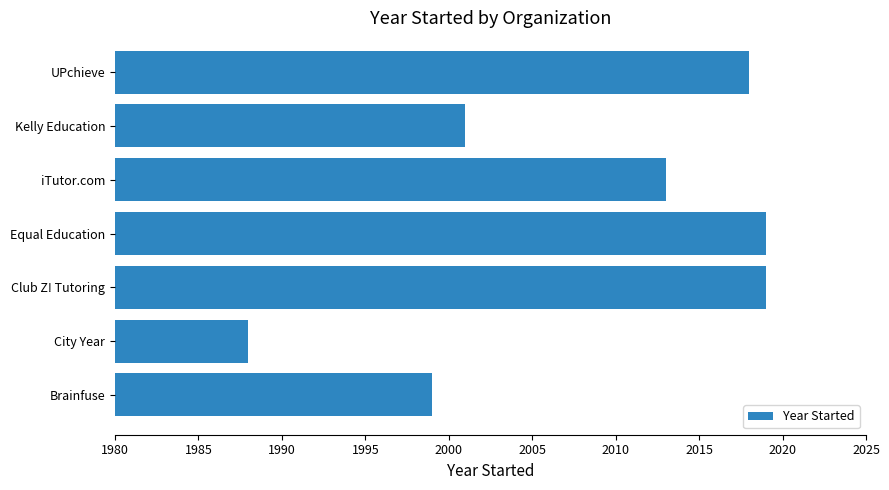

Between City Year and Brainfuse, which is larger?

Brainfuse